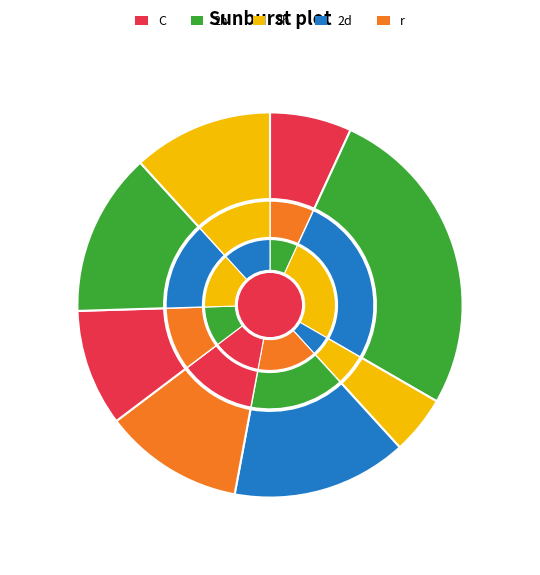

Is Ghizer the majority of the pie?

No